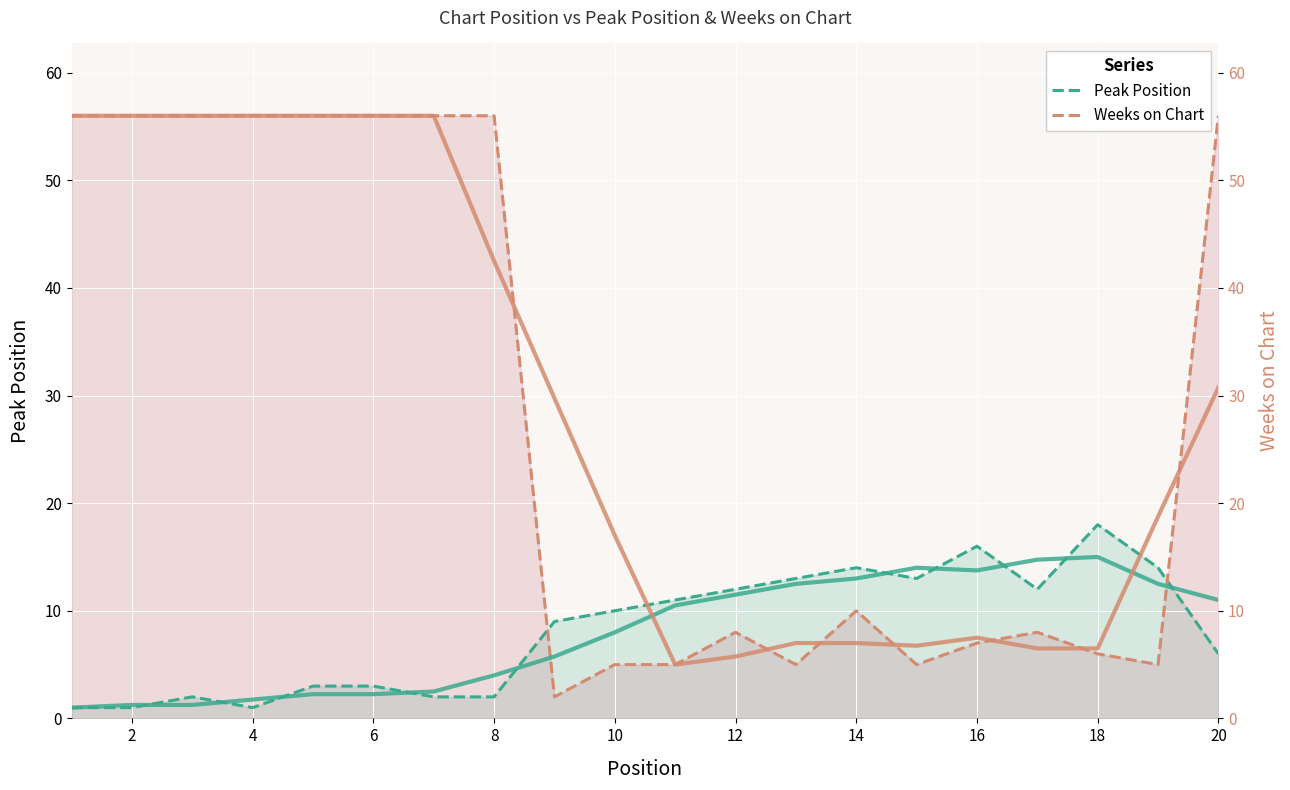

What is the sum of all Weeks on Chart values?

570